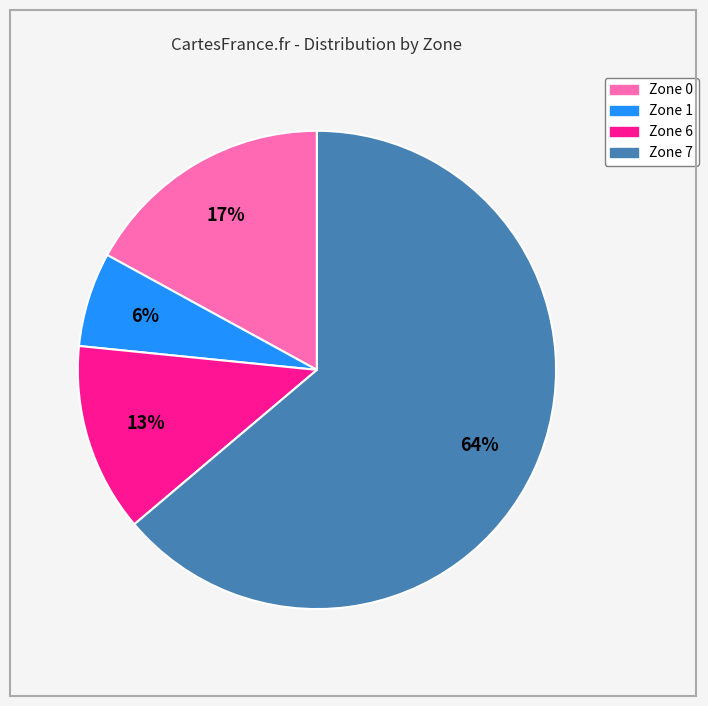

The Zone 1 slice represents 13% of the pie. True or false?

False